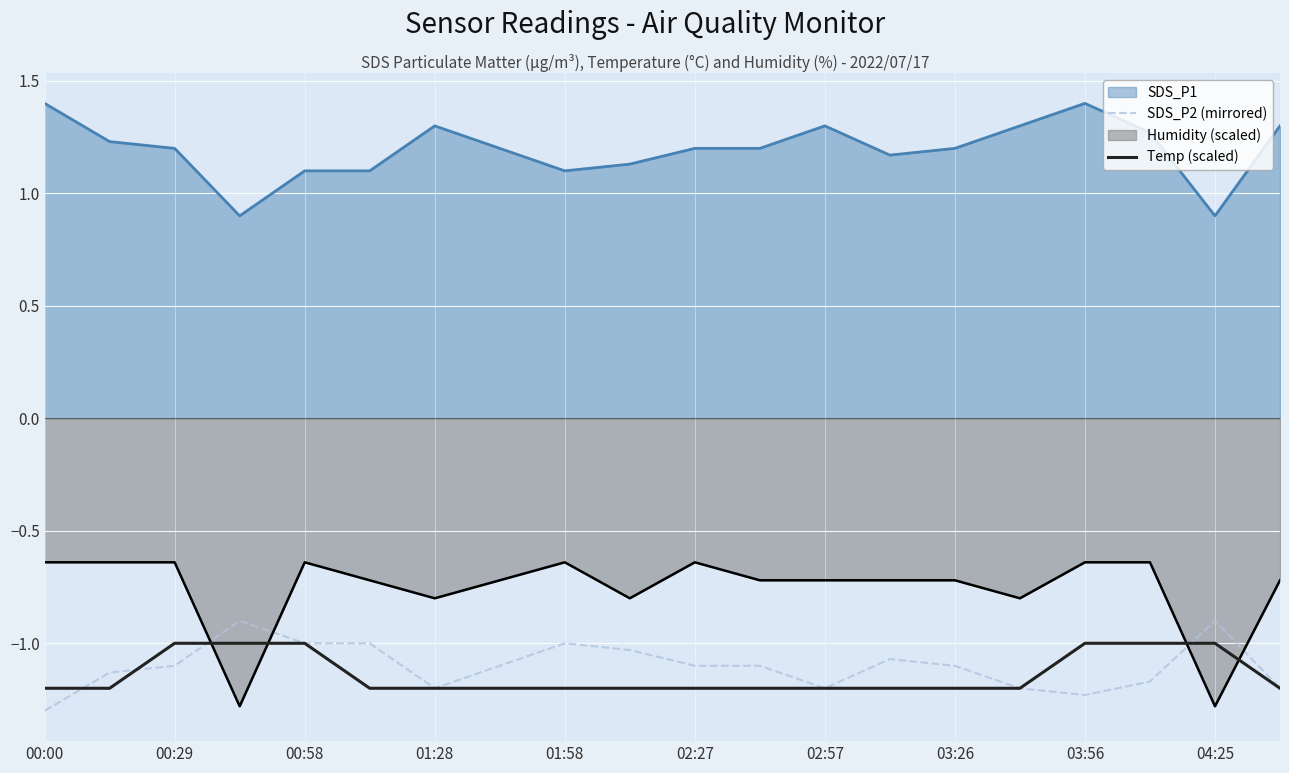

How many data points in SDS_P2 (mirrored) are less than -1?

15